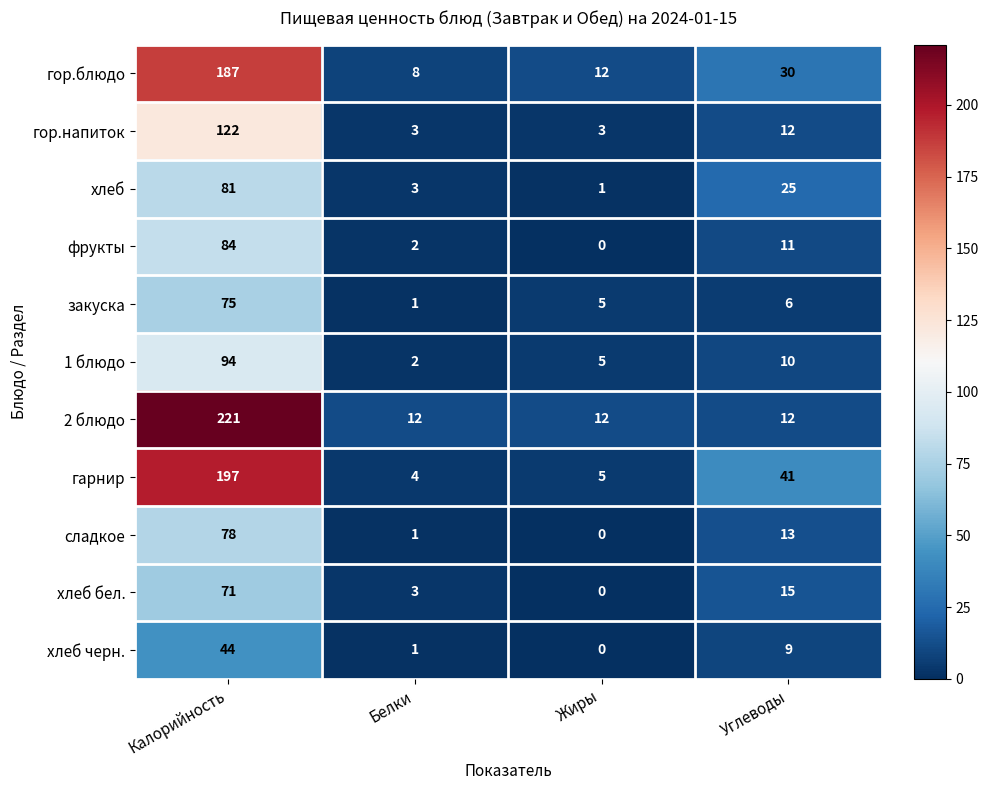

What is the maximum value for хлеб черн.?

44